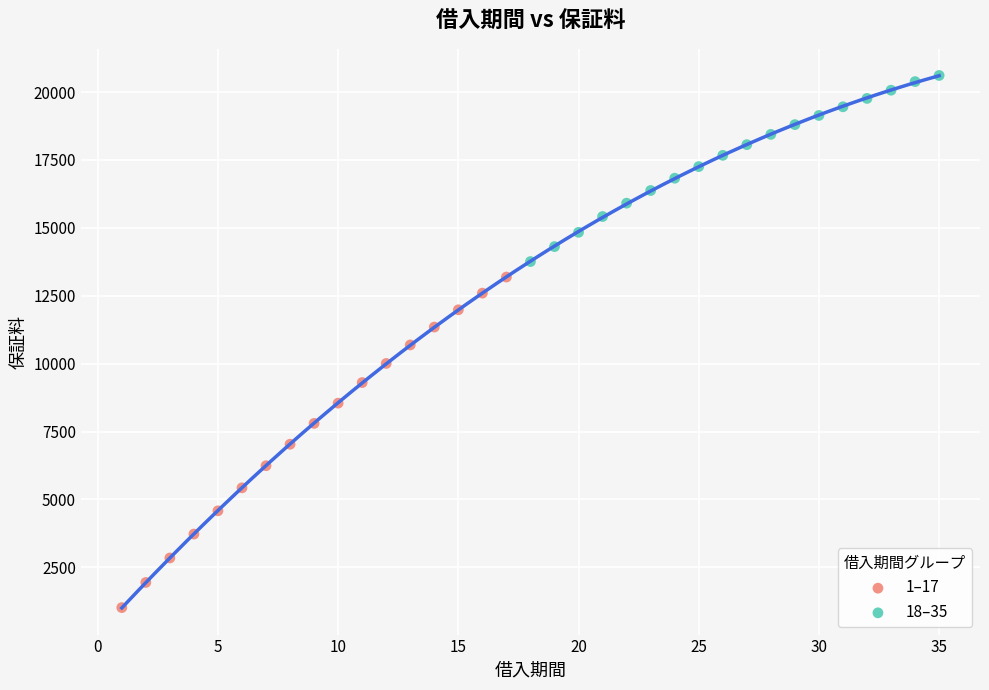

Which series reaches the maximum Y coordinate?

18–35